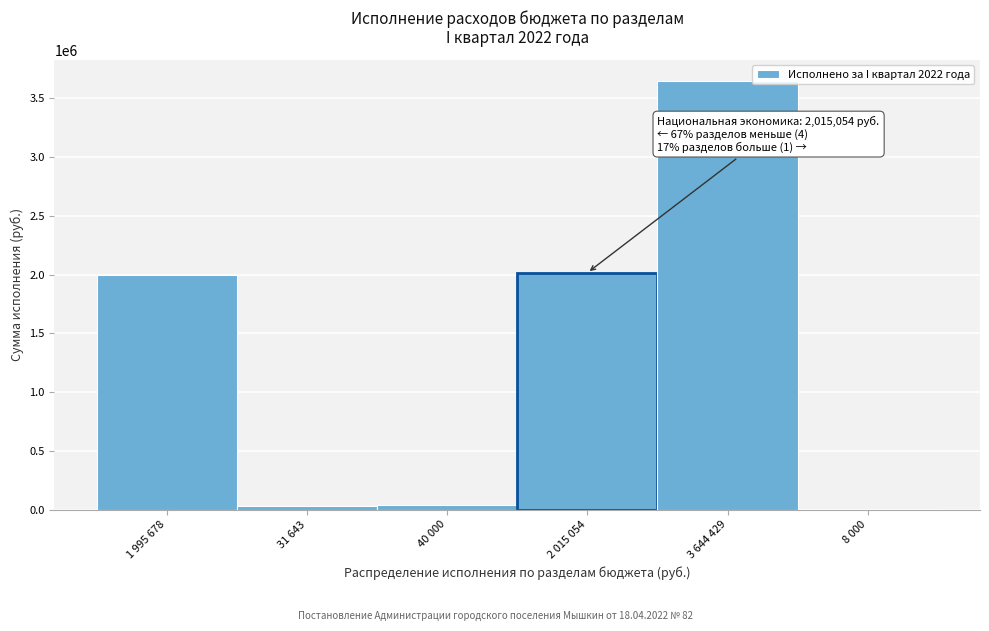

The chart shows a value of 8000.0 at 8 000. True or false?

True